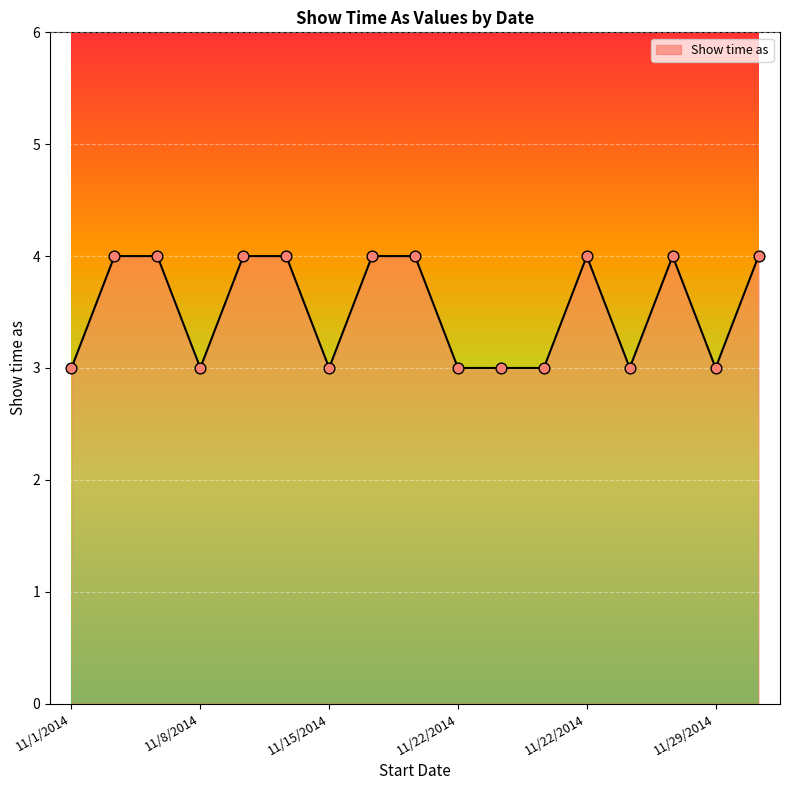

What is the maximum value shown in the chart?

4